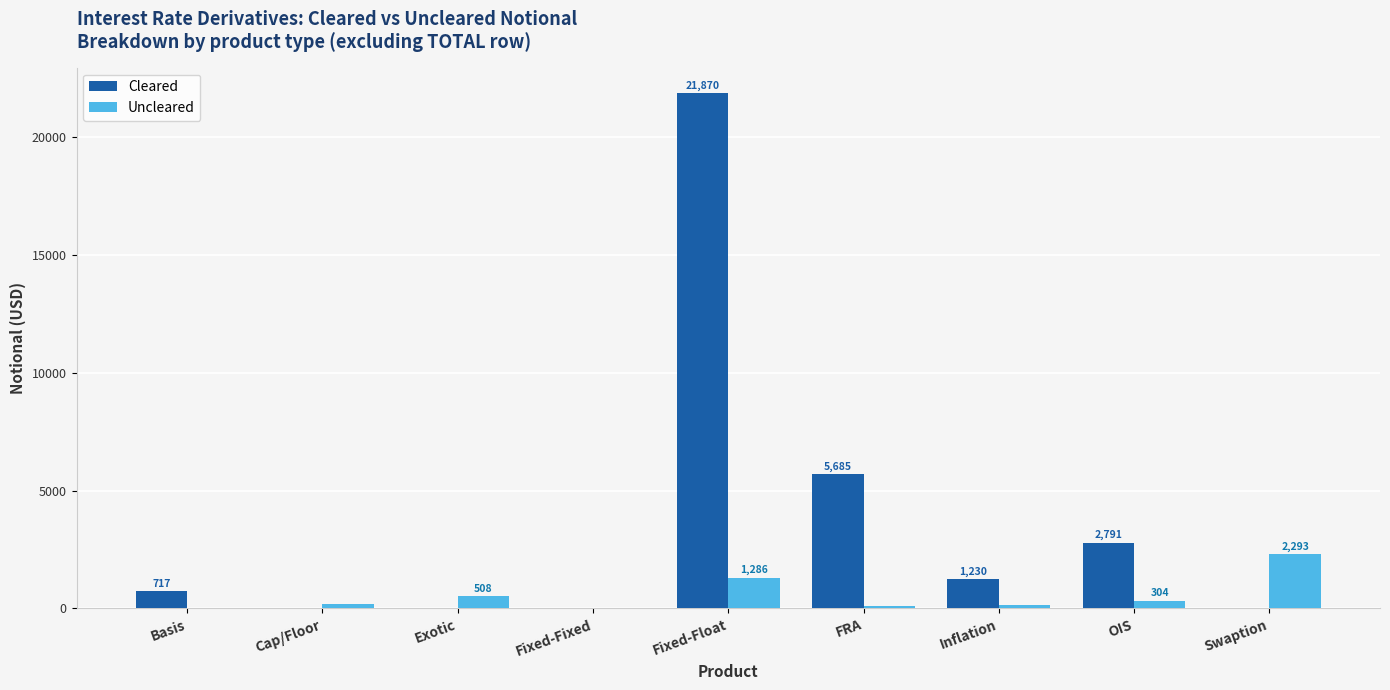

What is the average value of the Cleared series?

3590